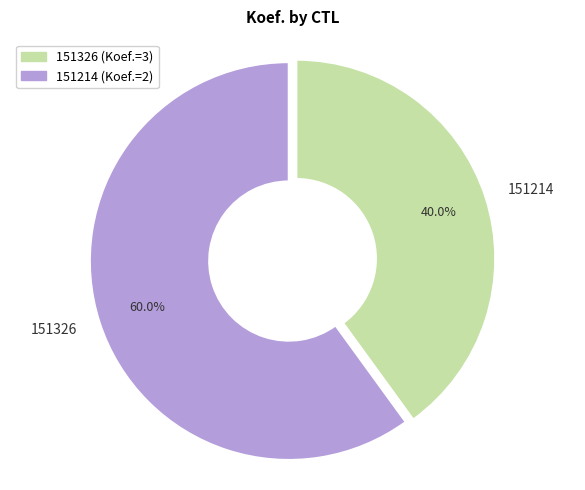

How many segments does this pie chart have?

2